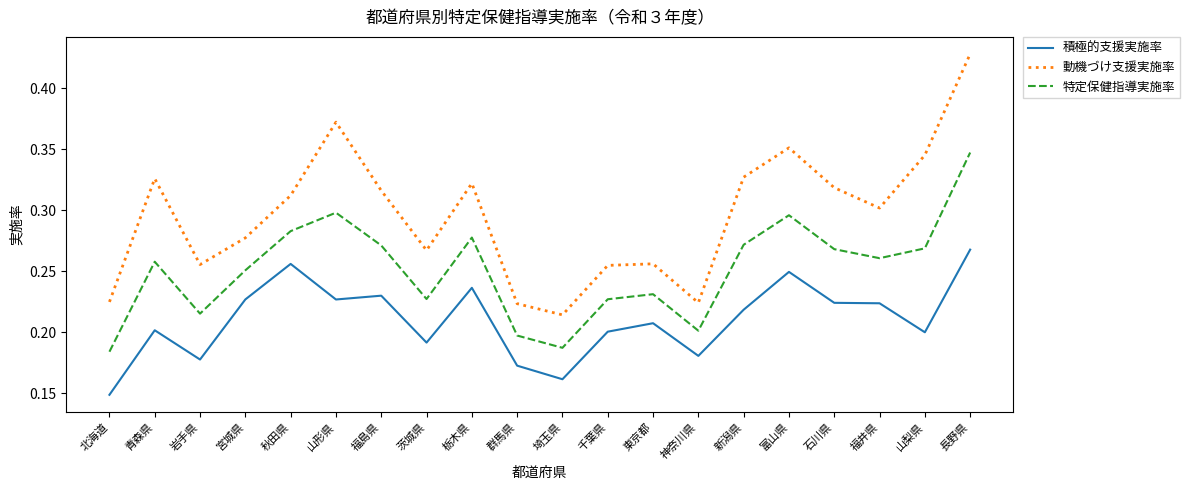

Between 秋田県 and 長野県, which series saw the biggest shift?

動機づけ支援実施率